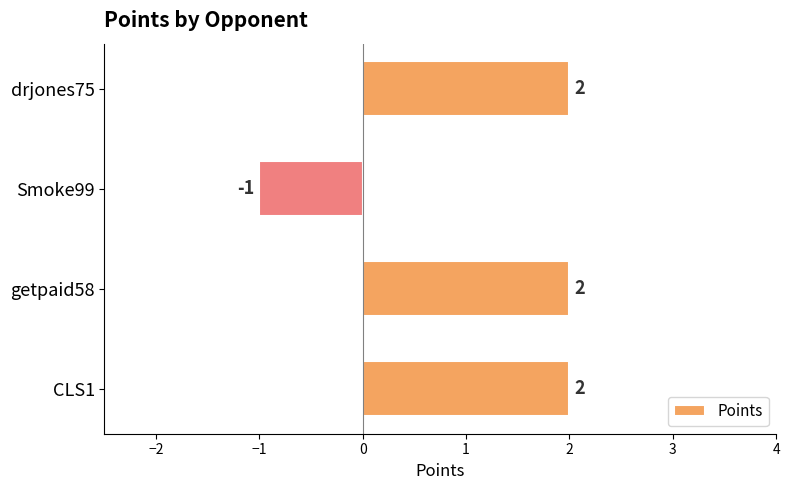

At which label is the value closest to 0?

Smoke99